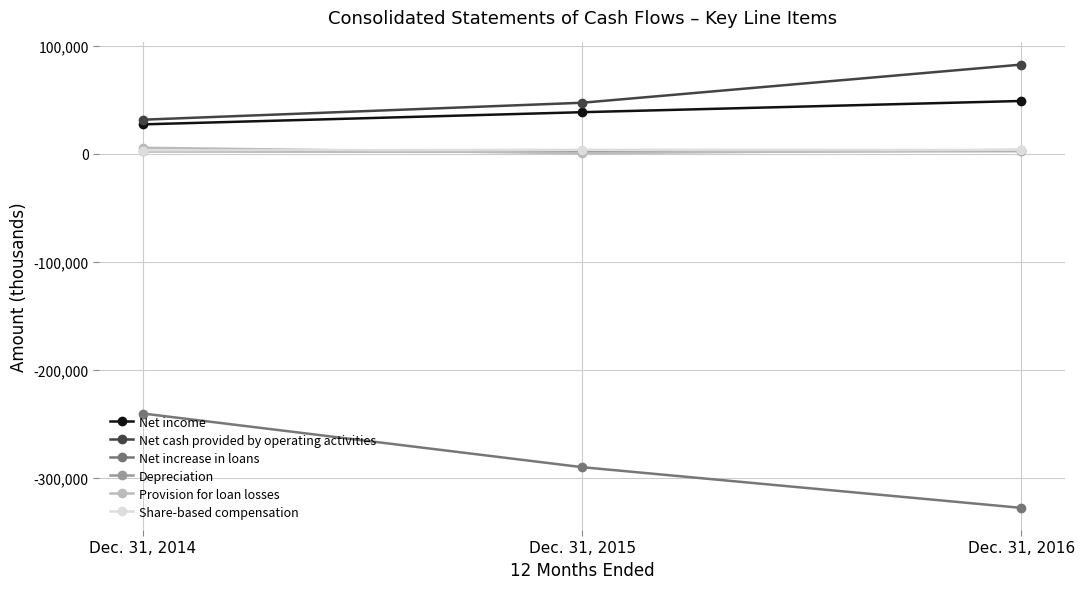

What is the sum of all Provision for loan losses values?

9555